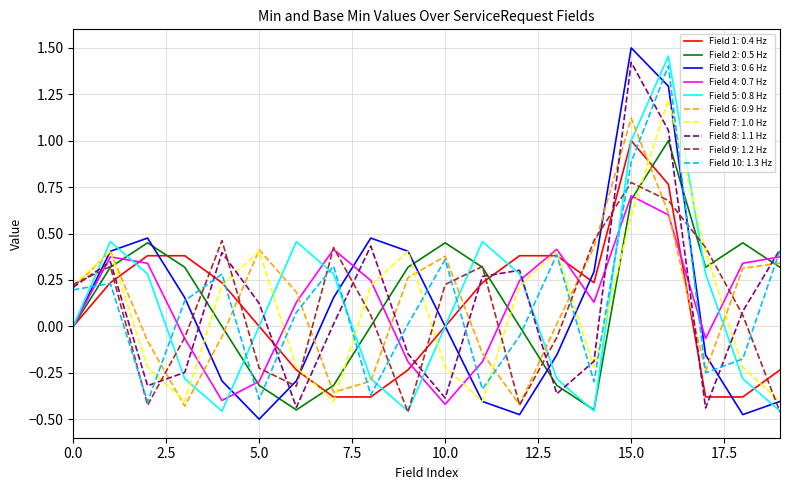

True or false: Field 8: 1.1 Hz and Field 3: 0.6 Hz cross at least once.

True